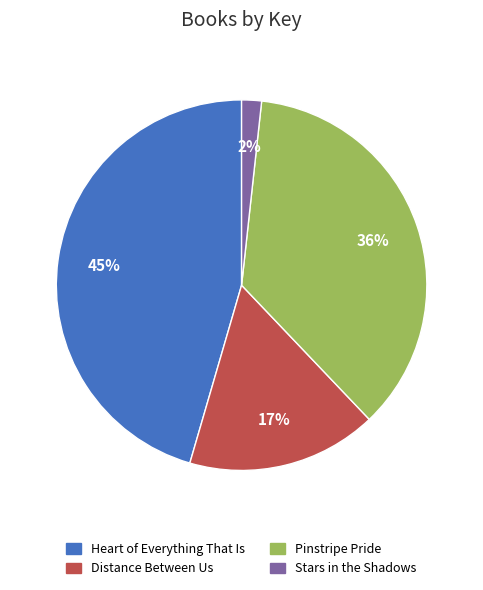

To the nearest percent, what portion does Distance Between Us represent?

17%